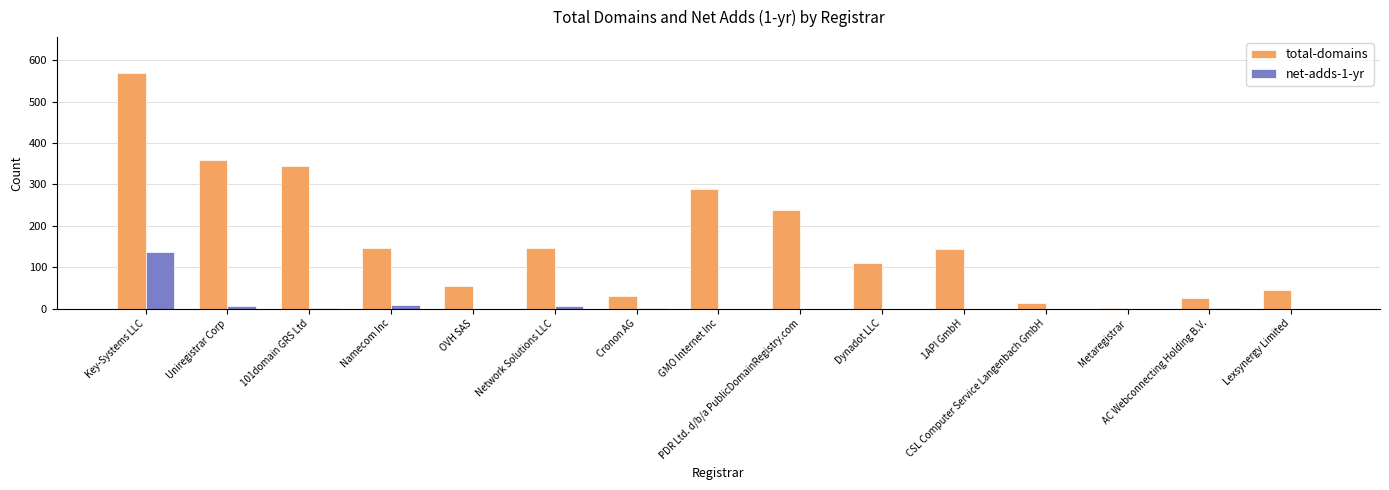

What are all the series names shown in the legend?

total-domains, net-adds-1-yr